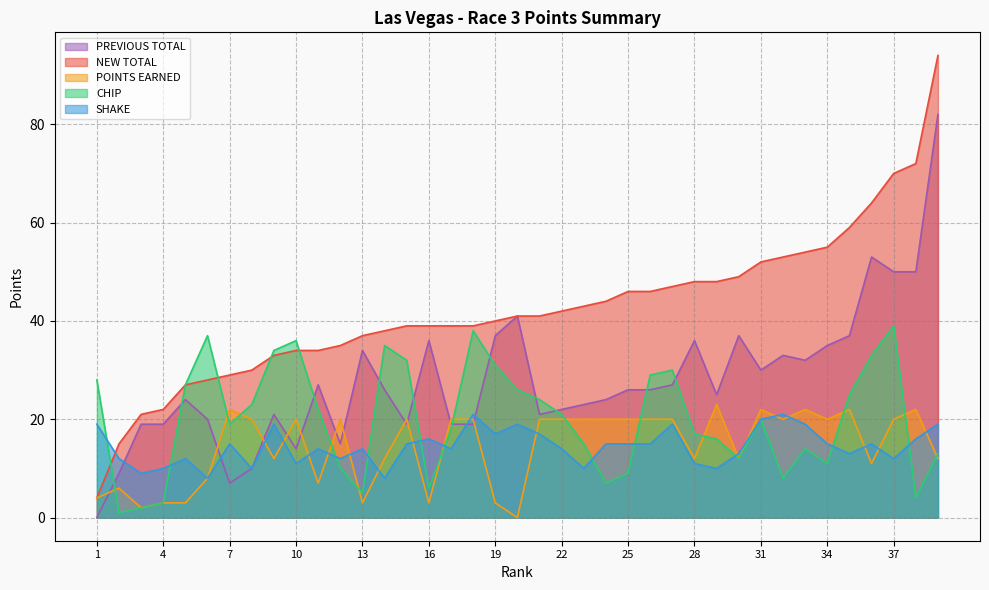

What is the sum of all NEW TOTAL values?

1651